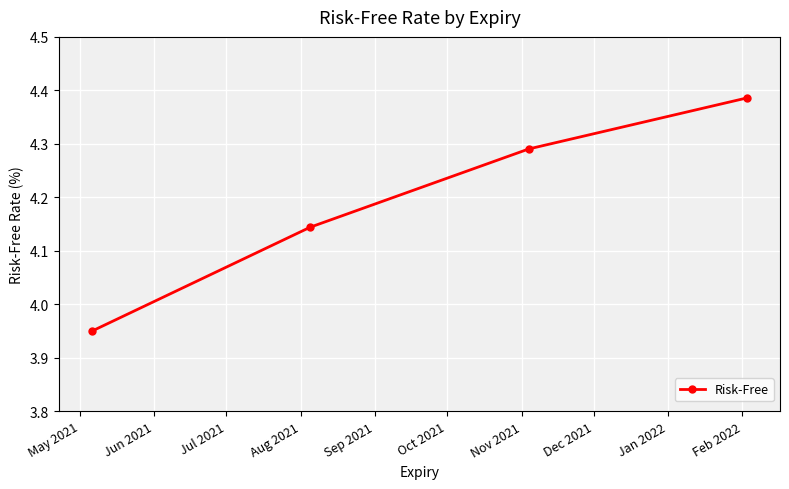

What is the average value?

4.2